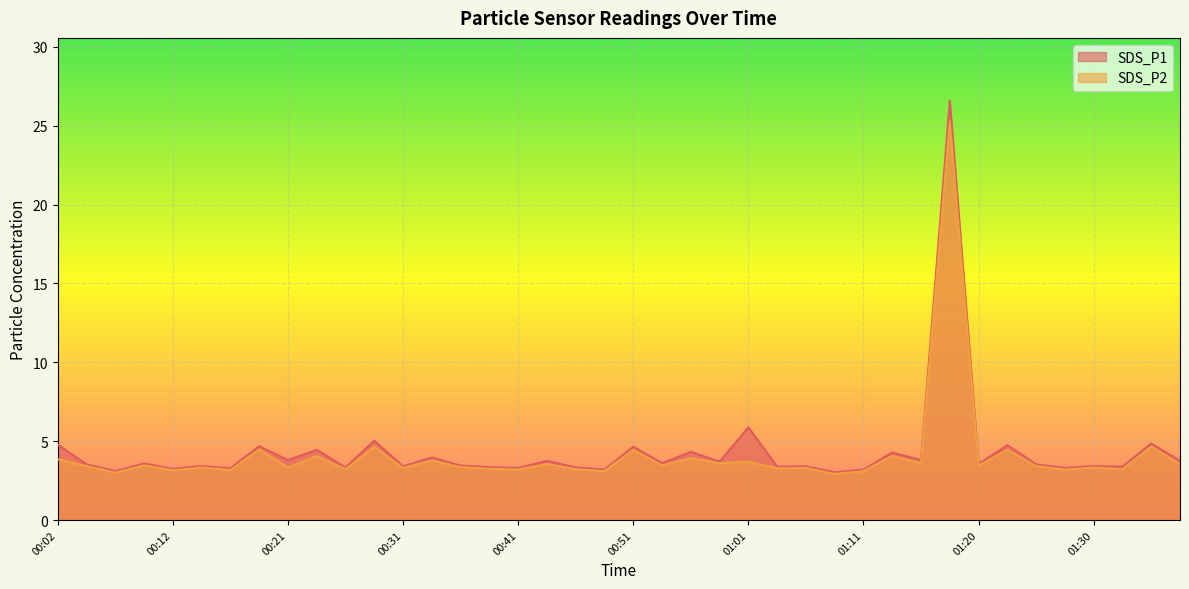

What is the label of the 31st point from the left?

01:15